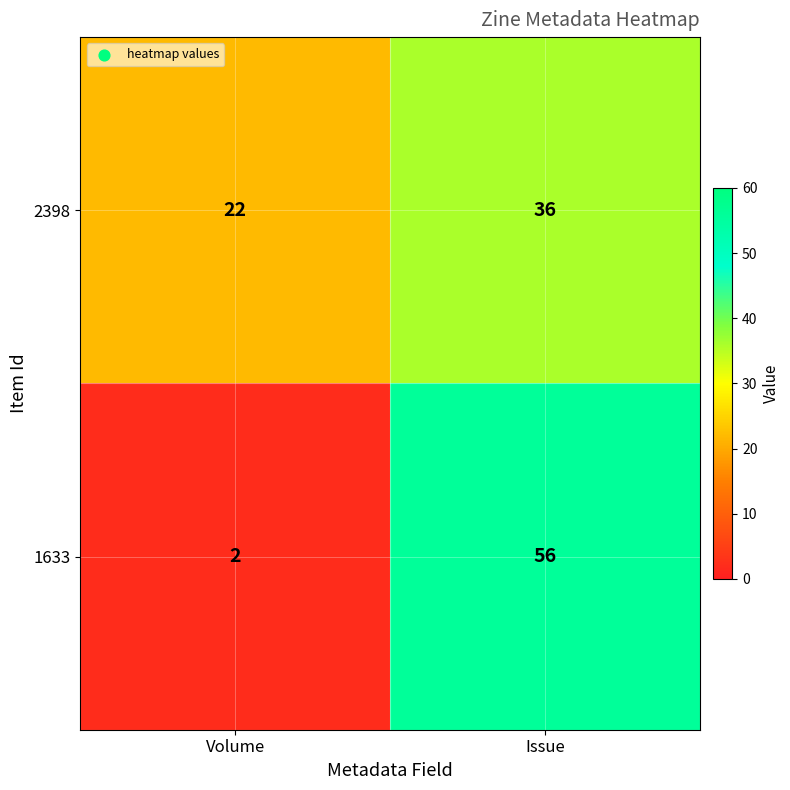

What is the average value of the 1633 series?

29